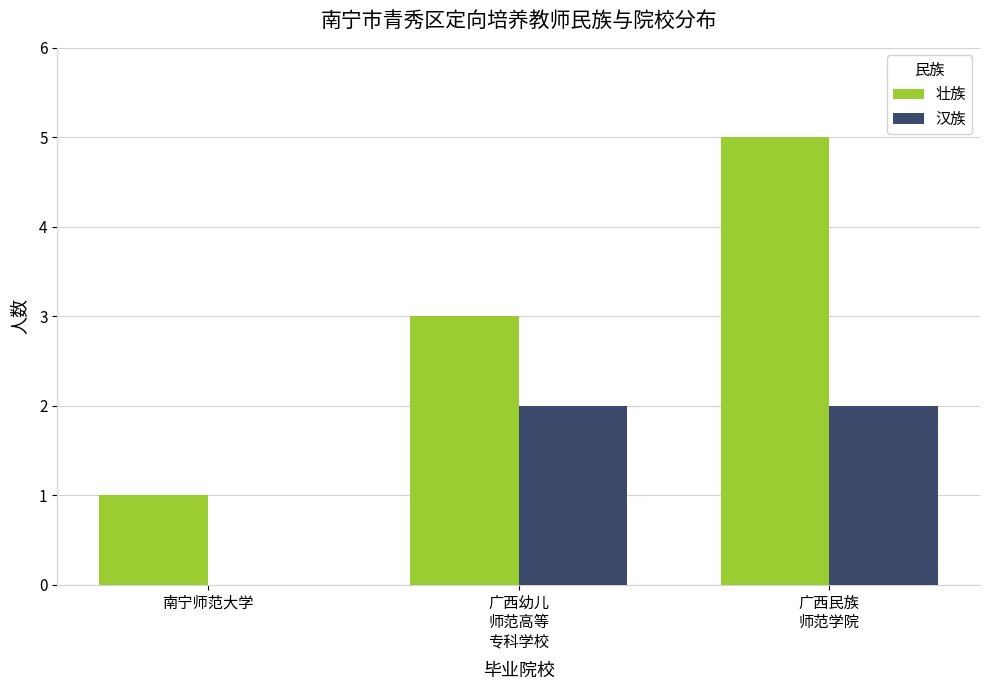

Does the chart contain stacked bars?

No